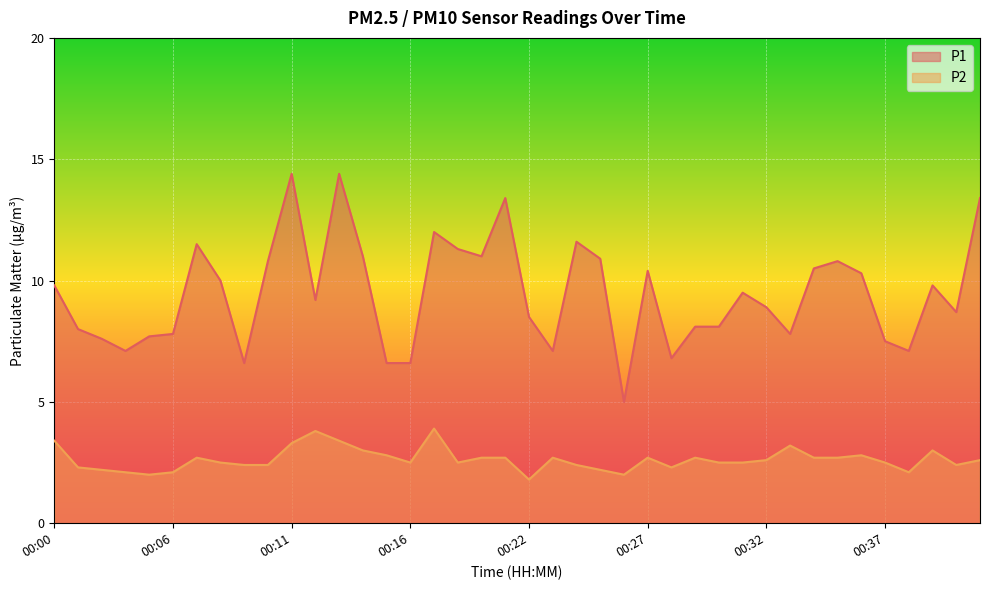

Where is the first local minimum for P1?

00:04